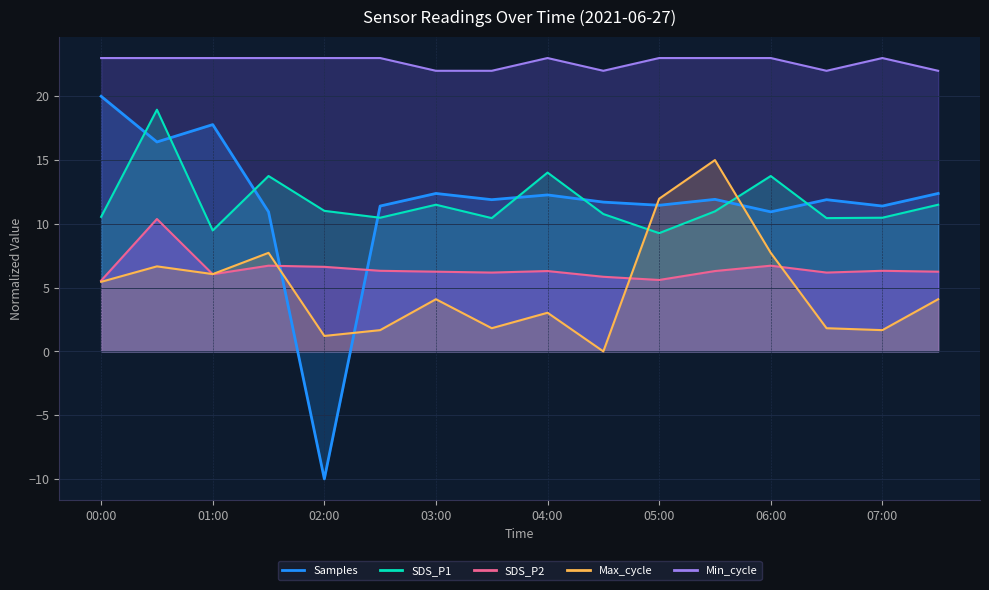

At which category is the sum across all series the highest?

2021-06-27 00:30